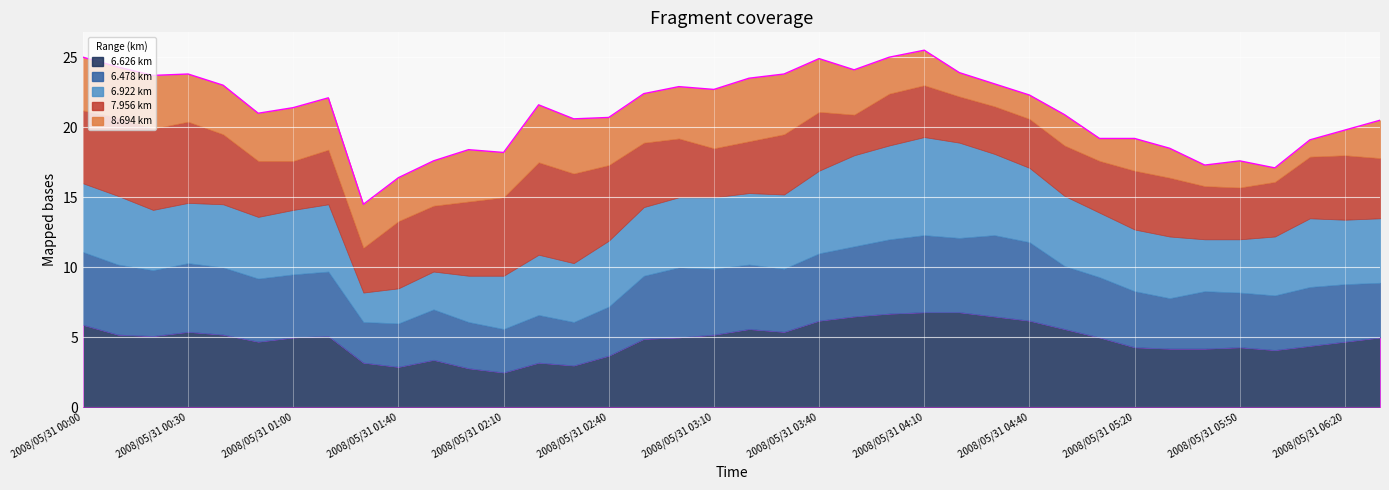

After their last crossing, which series has the higher values: 6.626 or 8.694?

6.626